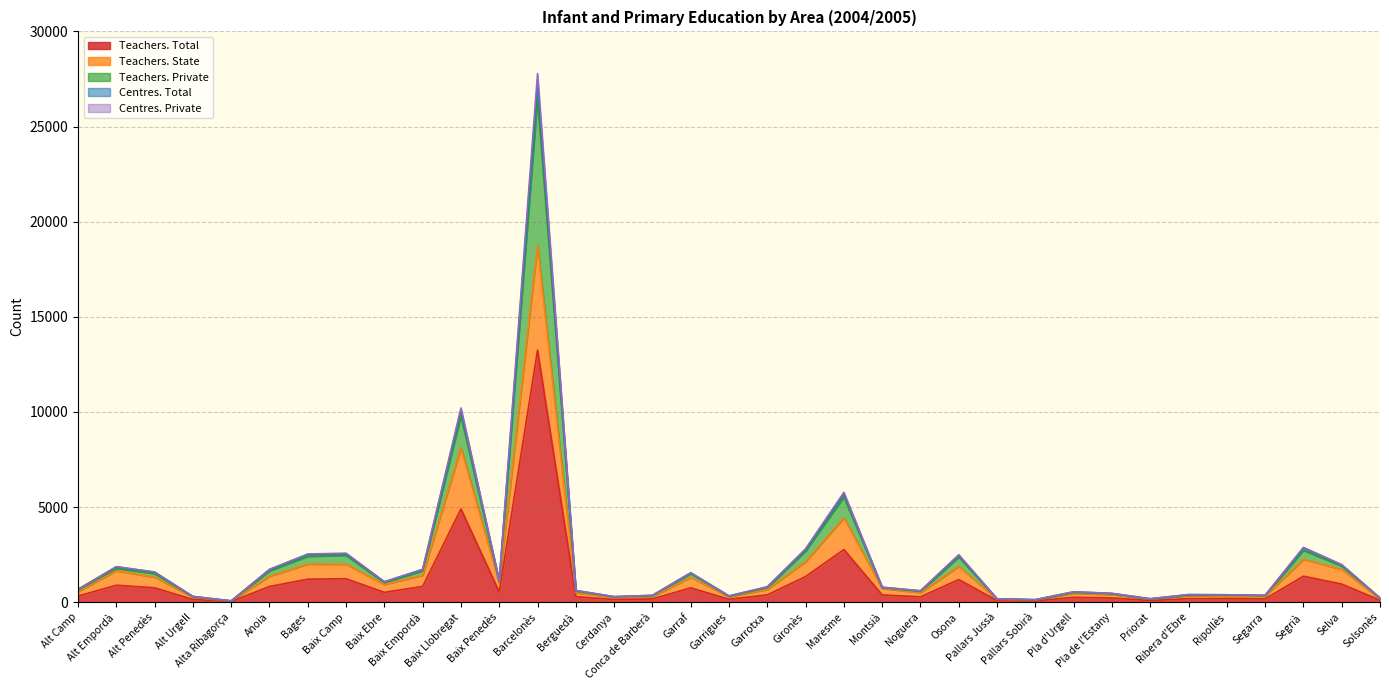

Which category has the lowest value across all series?

Alta Ribagorça